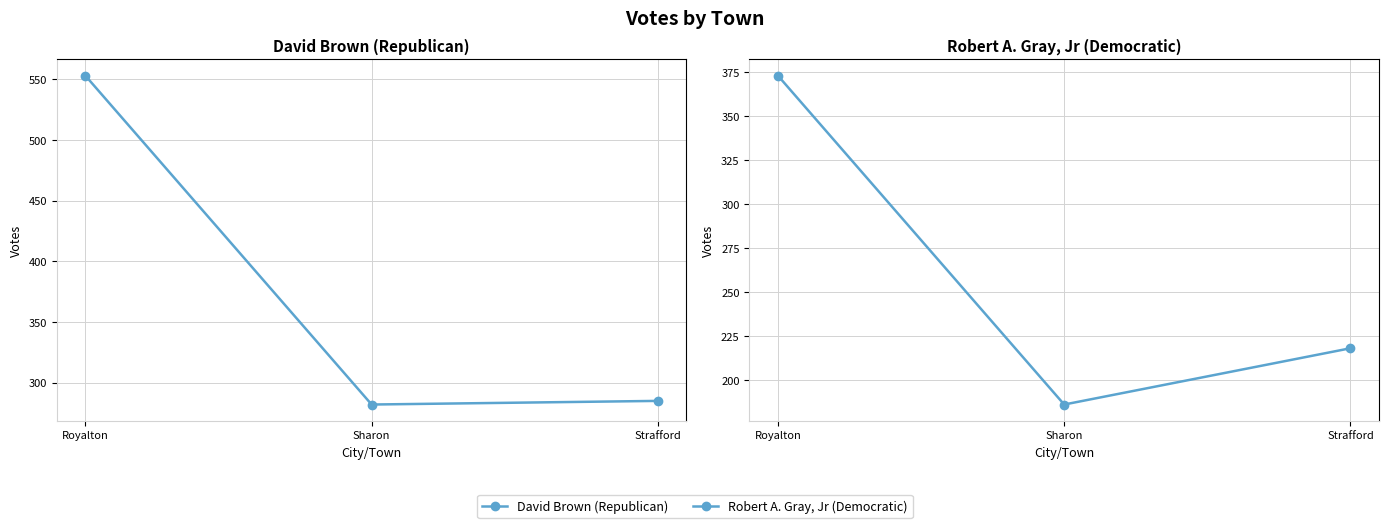

The value of Robert A. Gray, Jr (Democratic) at Sharon is 74. True or false?

False